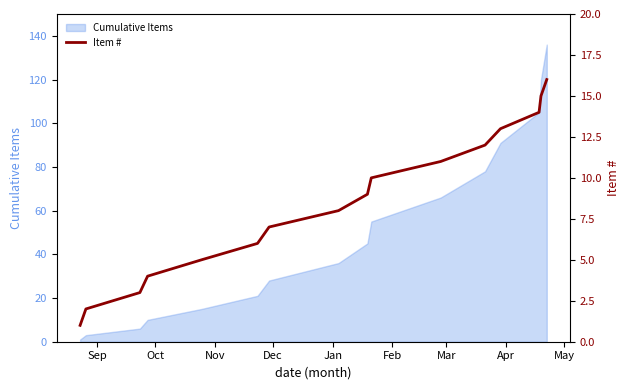

Reading left to right, list all the values displayed in this chart.

1	2	3	4	5	6	7	8	9	10	11	12	13	14	15	16